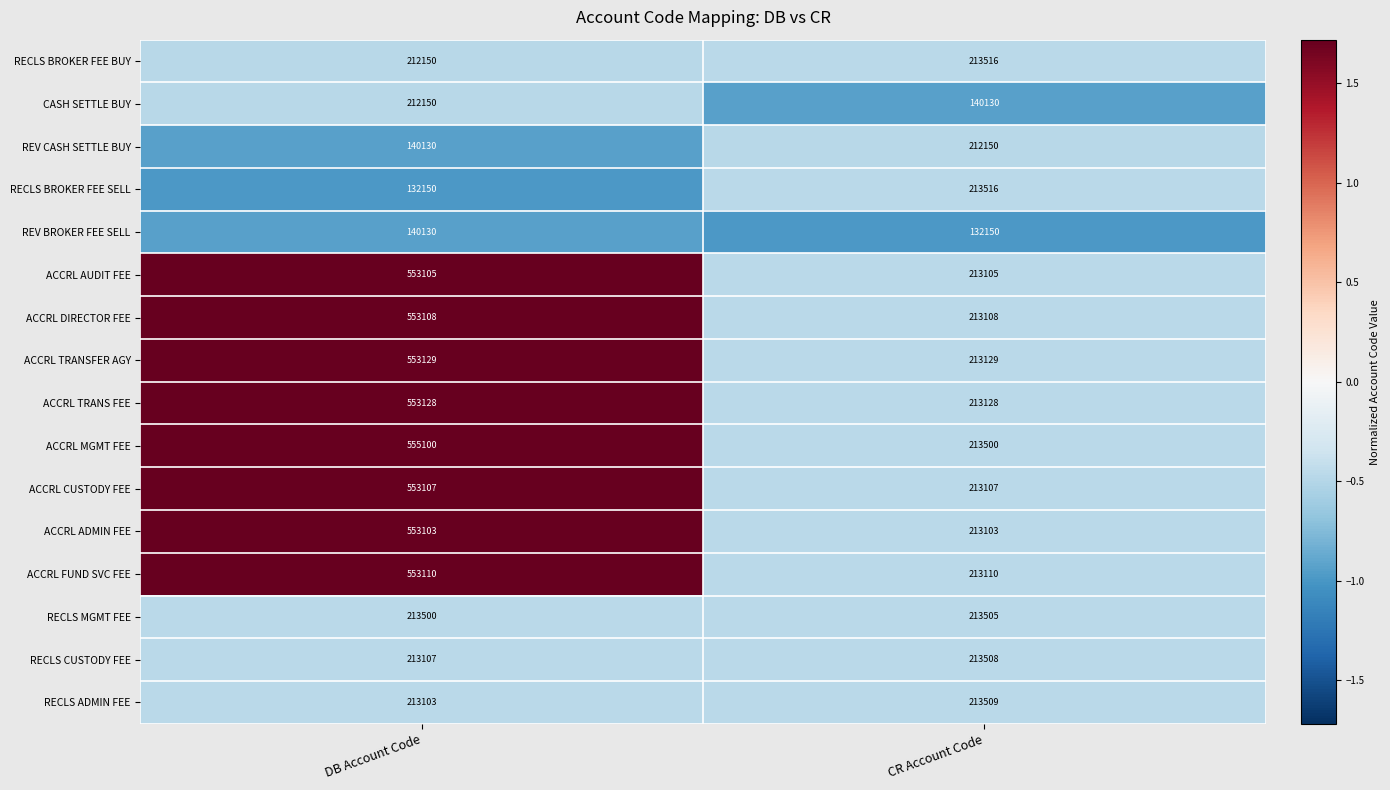

The value of ACCRL TRANS FEE at DB Account Code is 553128. True or false?

True